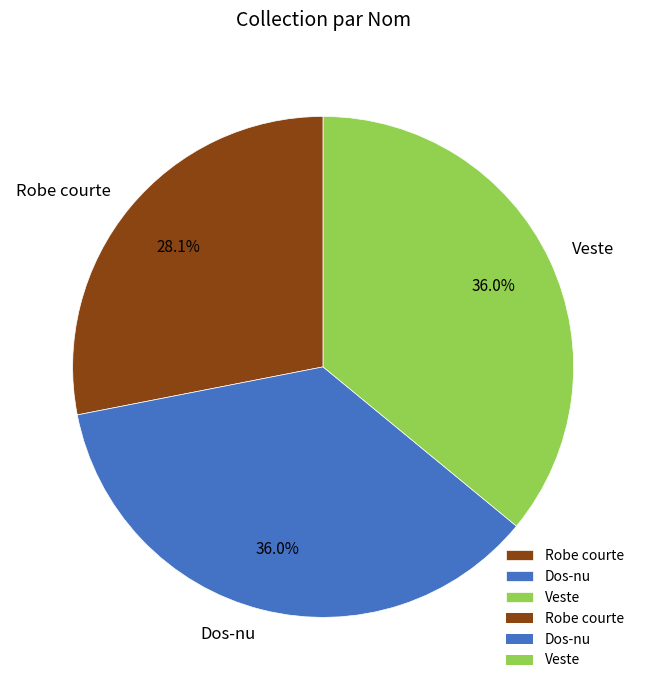

To the nearest percent, what percentage of the pie is Veste?

36%